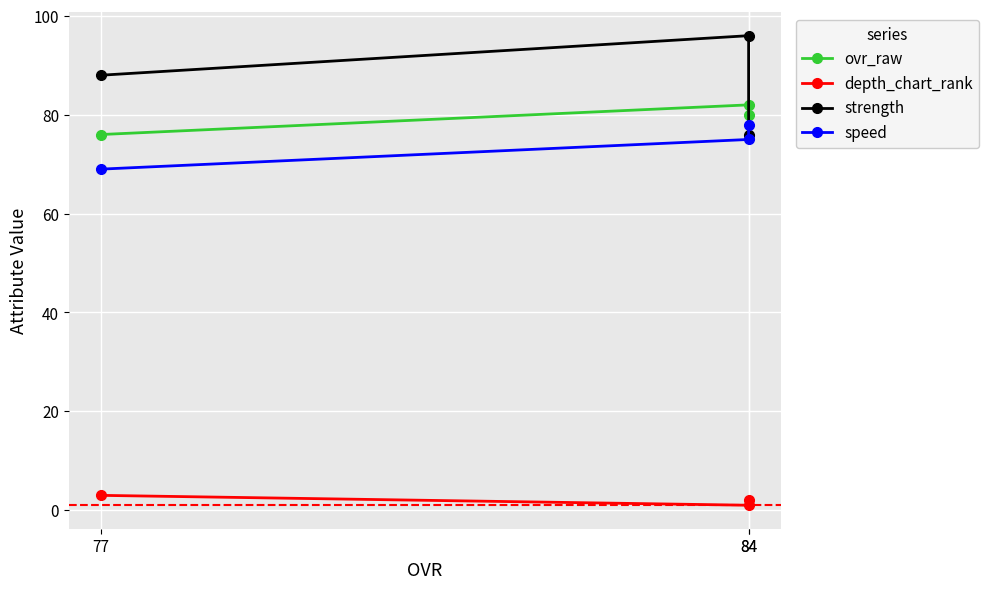

True or false: speed has a value of 122 at 84.

False